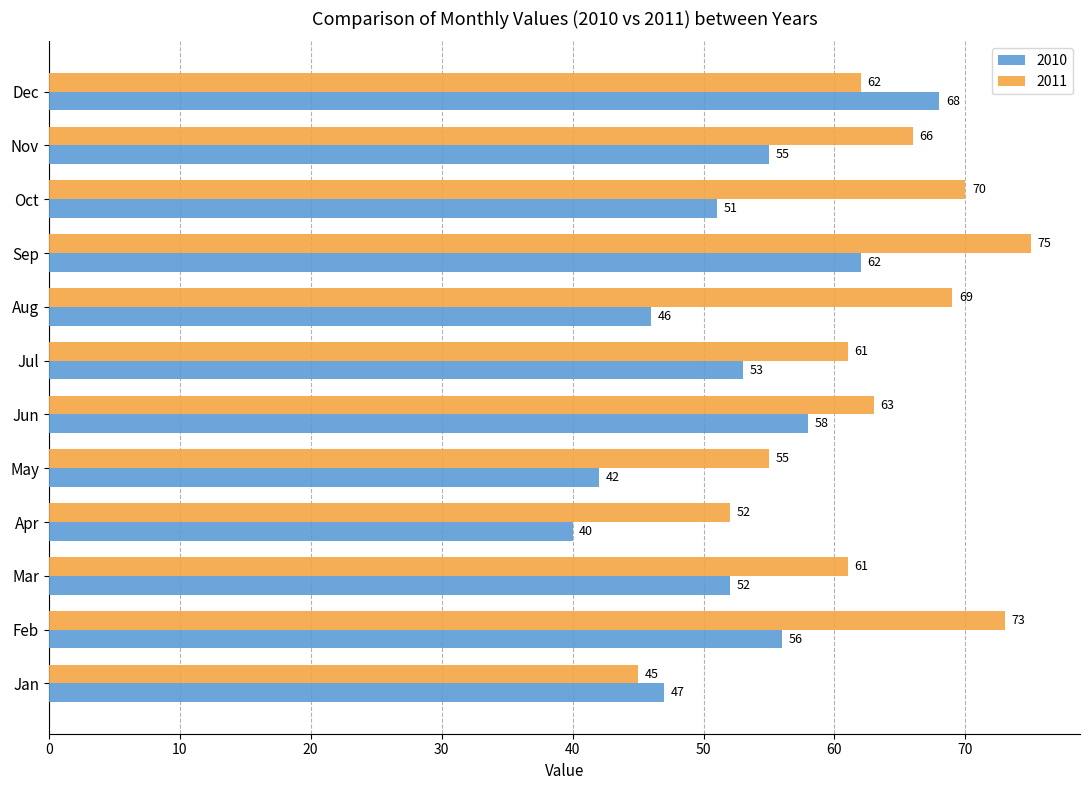

How many categories are shown in the chart?

12